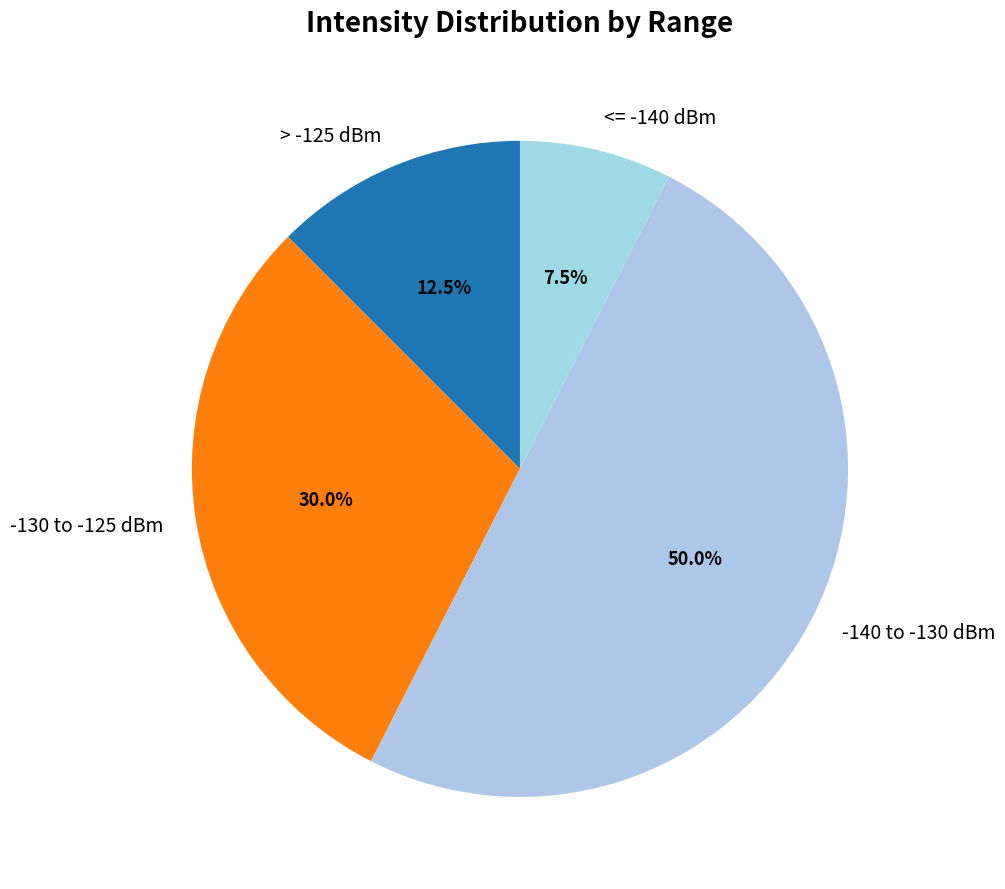

How many segments does this pie chart have?

4